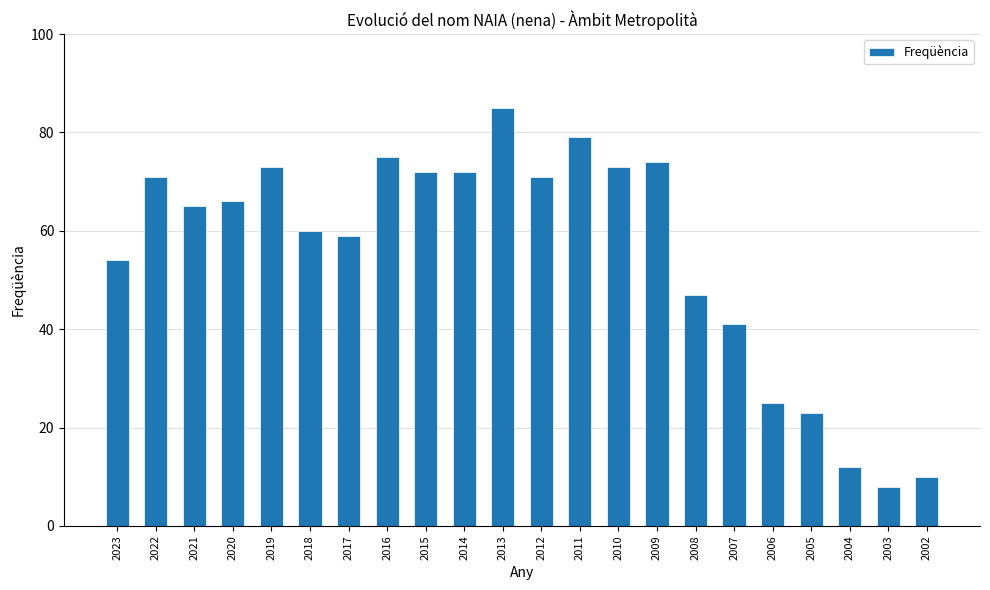

Where is the data nearest to the value 46?

2008